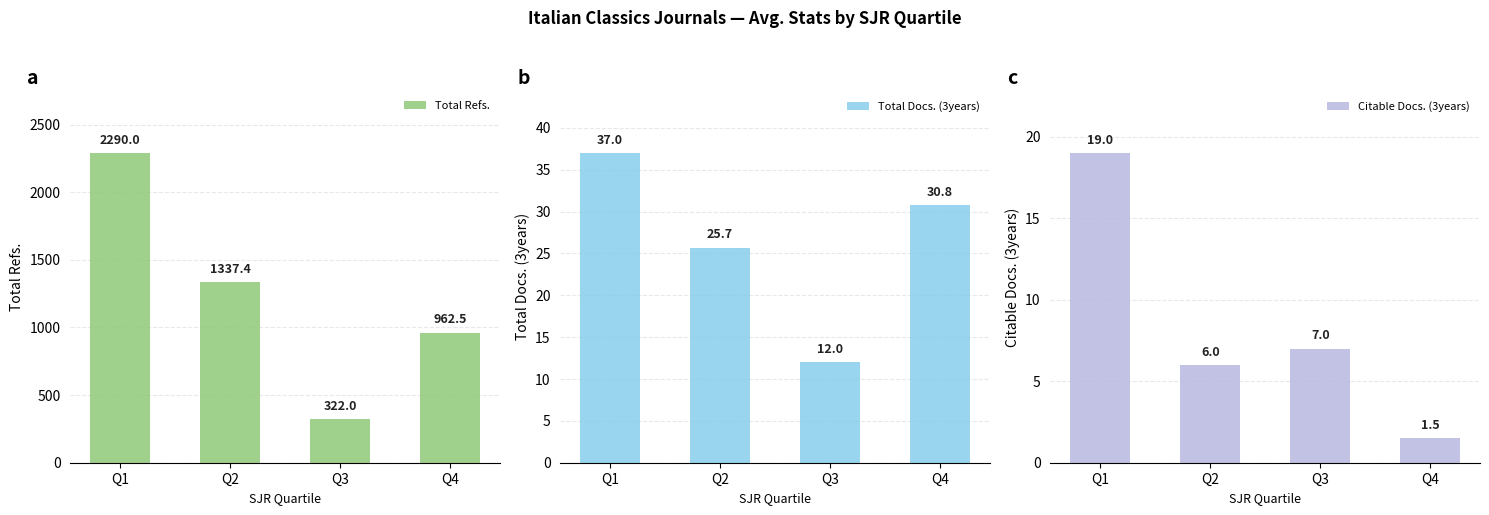

Rank the series by their maximum value, from highest to lowest.

Total Refs., Total Docs. (3years), Citable Docs. (3years)